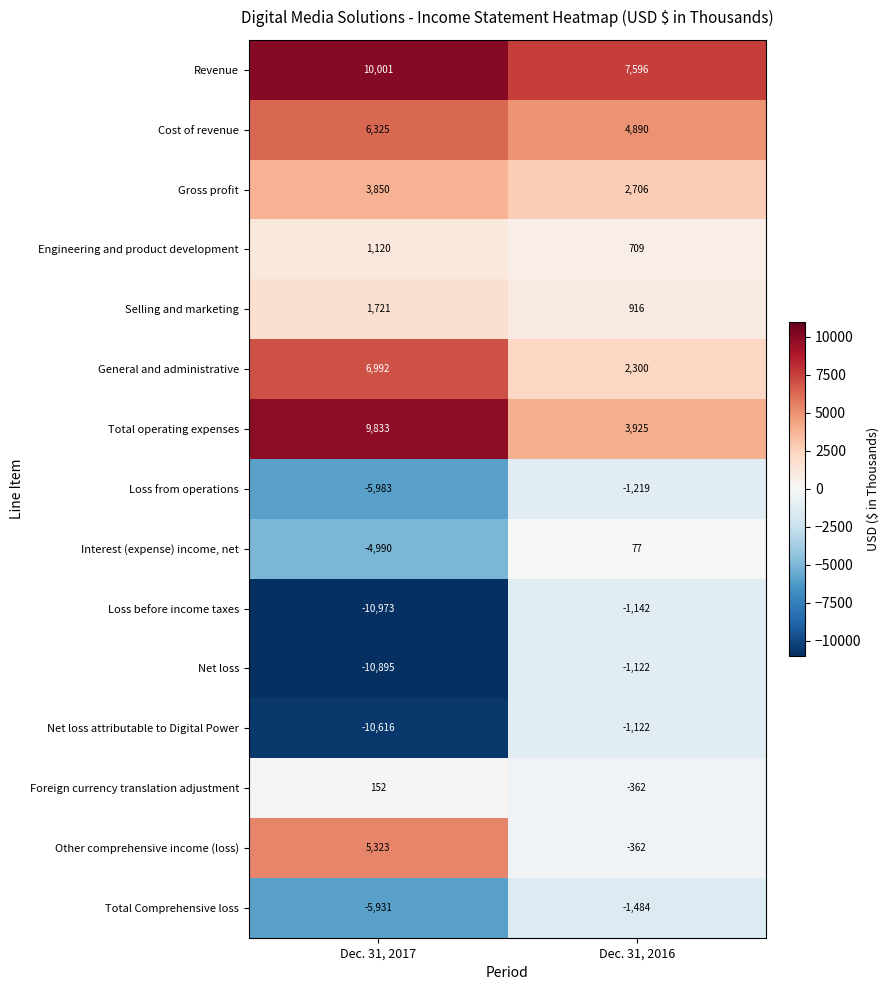

Where is Revenue nearest to the value 8798?

Dec. 31, 2016